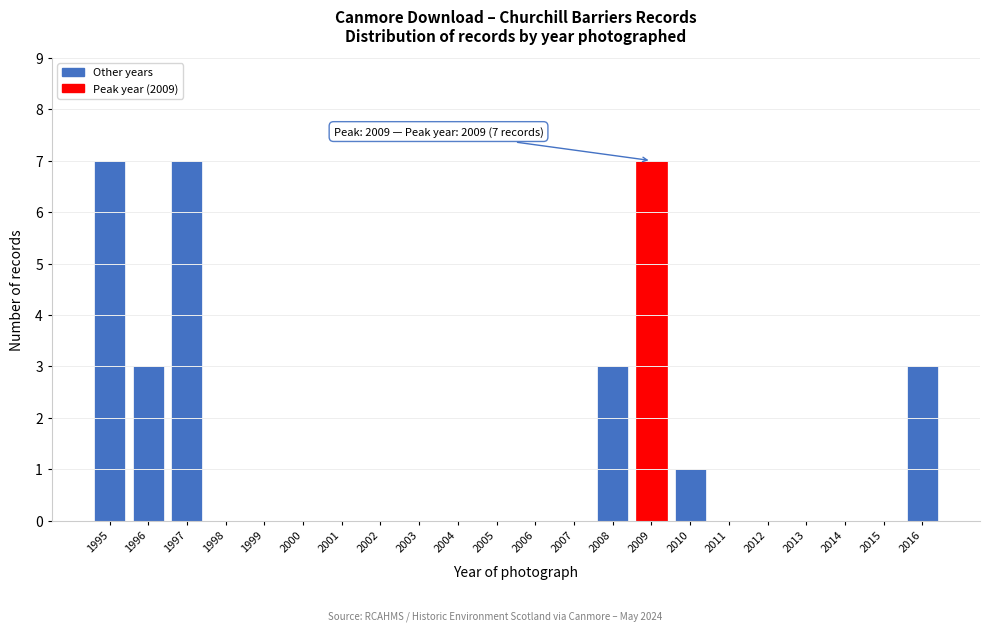

Reading right to left, transcribe all the data shown in this chart.

2016=3	2015=0	2014=0	2013=0	2012=0	2011=0	2010=1	2009=7	2008=3	2007=0	2006=0	2005=0	2004=0	2003=0	2002=0	2001=0	2000=0	1999=0	1998=0	1997=7	1996=3	1995=7